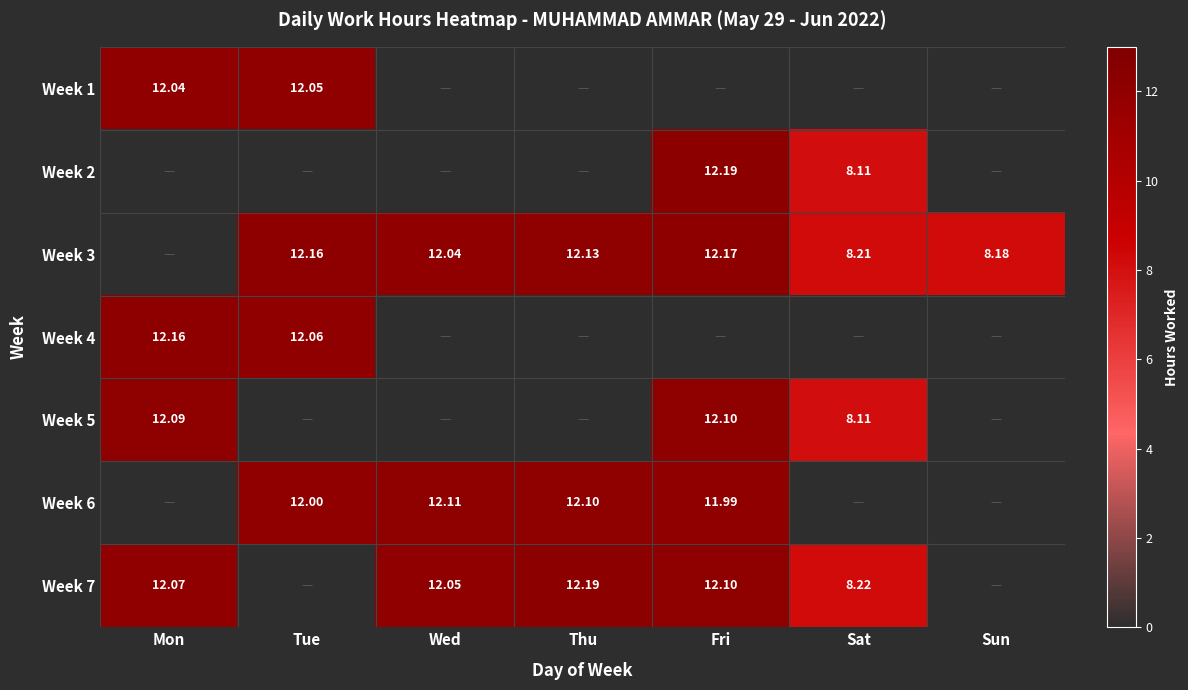

The Week 5 series shows 12.1 at Fri. True or false?

True